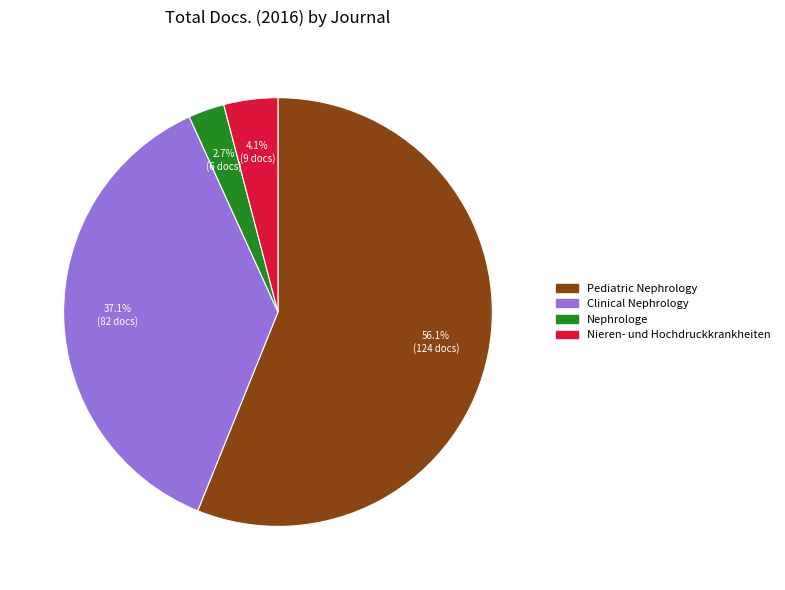

Which slice represents more than half of the pie?

Pediatric Nephrology